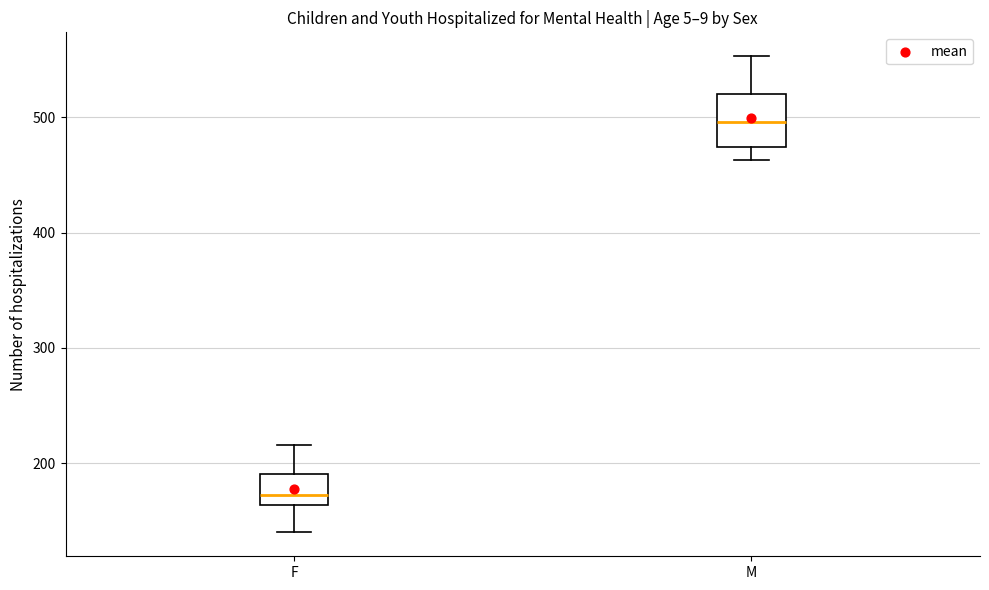

Which box is the tallest, from its lower edge to its upper edge?

M